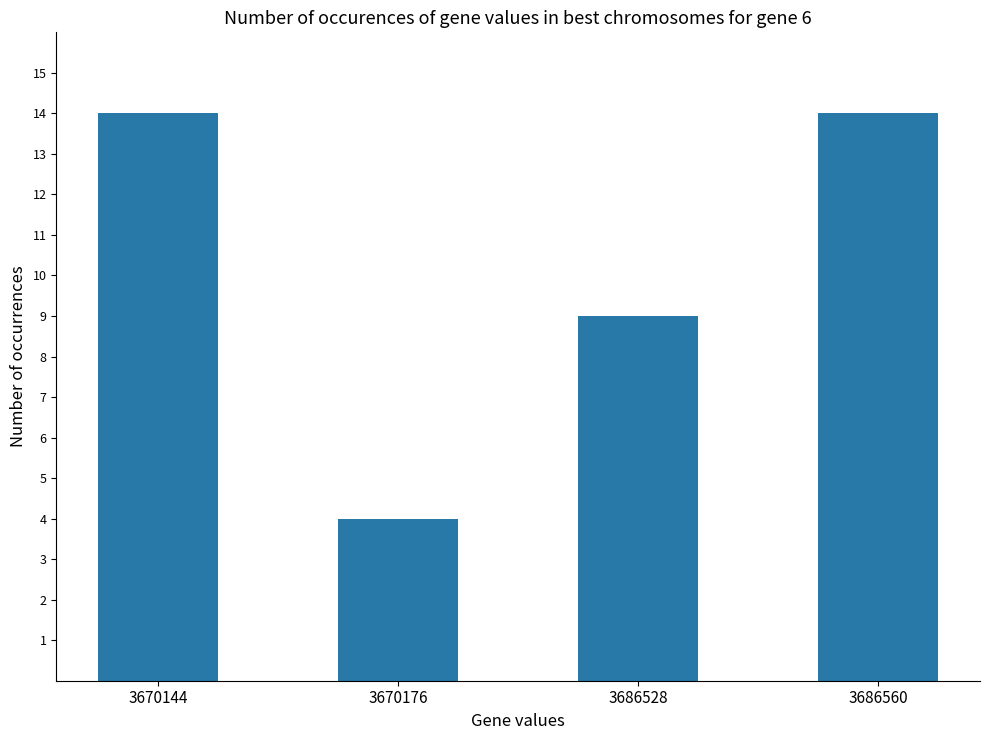

What is the minimum value shown in the chart?

4